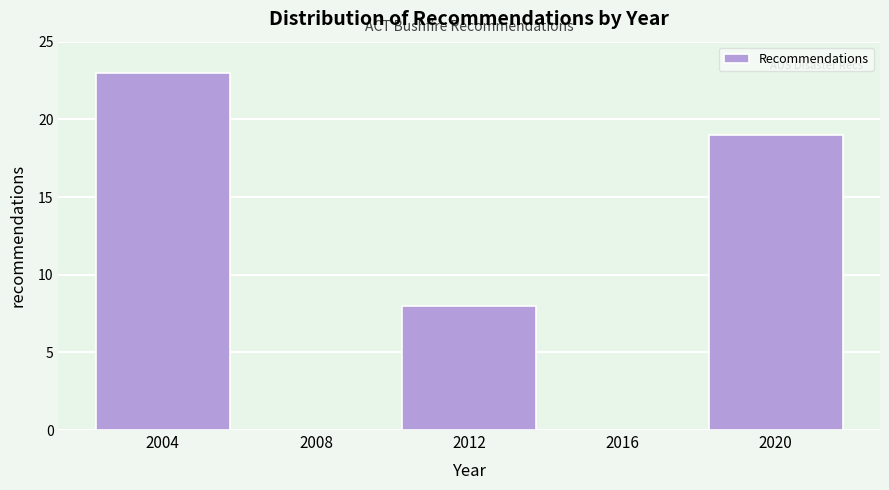

Reading left to right, extract all data points from this chart.

2004=23	2008=0	2012=8	2016=0	2020=19